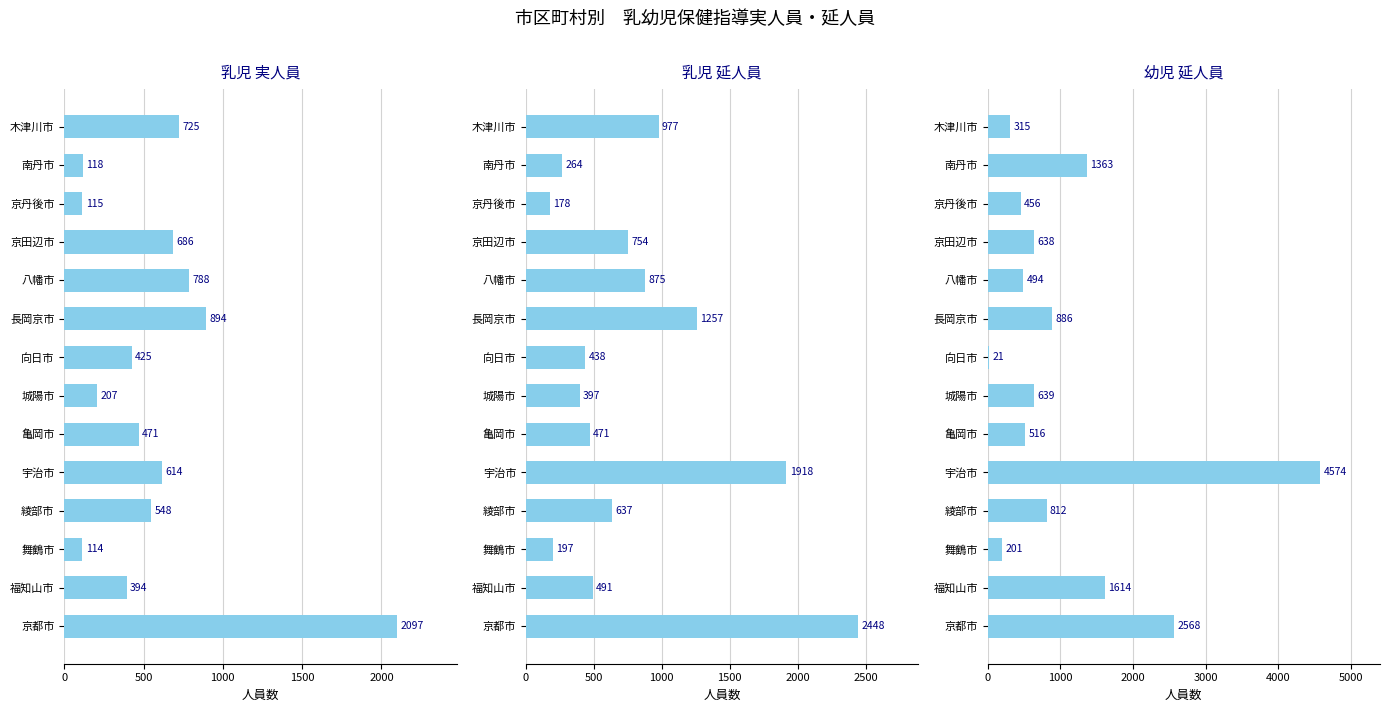

What is the difference between the maximum and minimum values in the 乳児 実人員 series?

1983